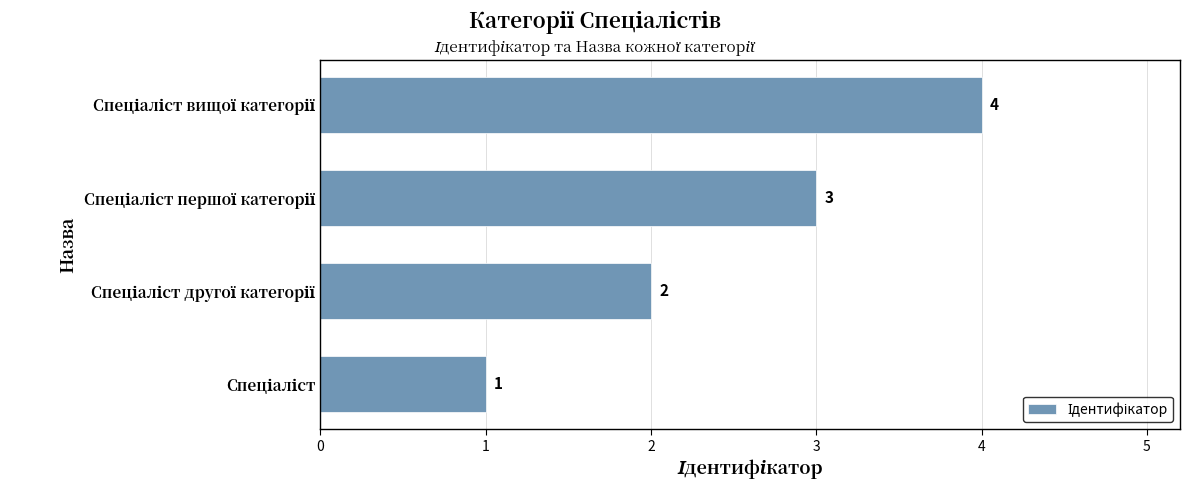

How many values are between 2 and 4?

3